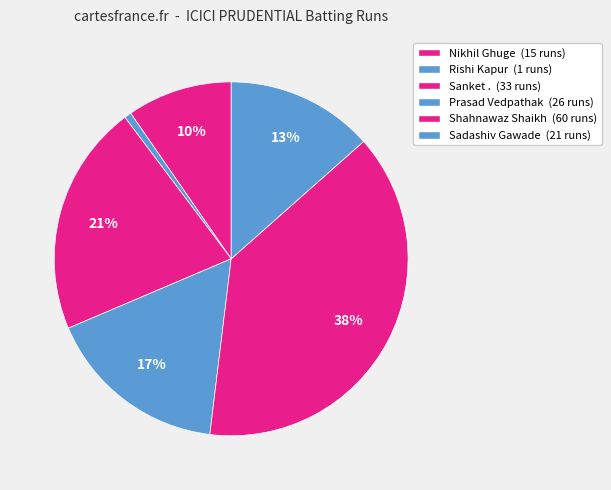

What is the total percentage of Nikhil Ghuge and Shahnawaz Shaikh?

48.1%